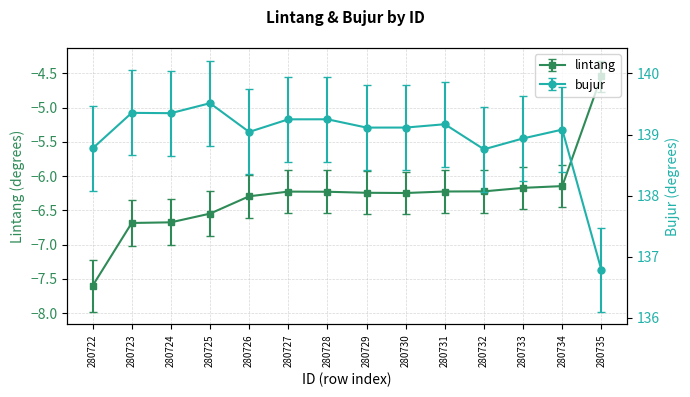

What is the difference between the maximum and second lowest values in the bujur series?

0.8